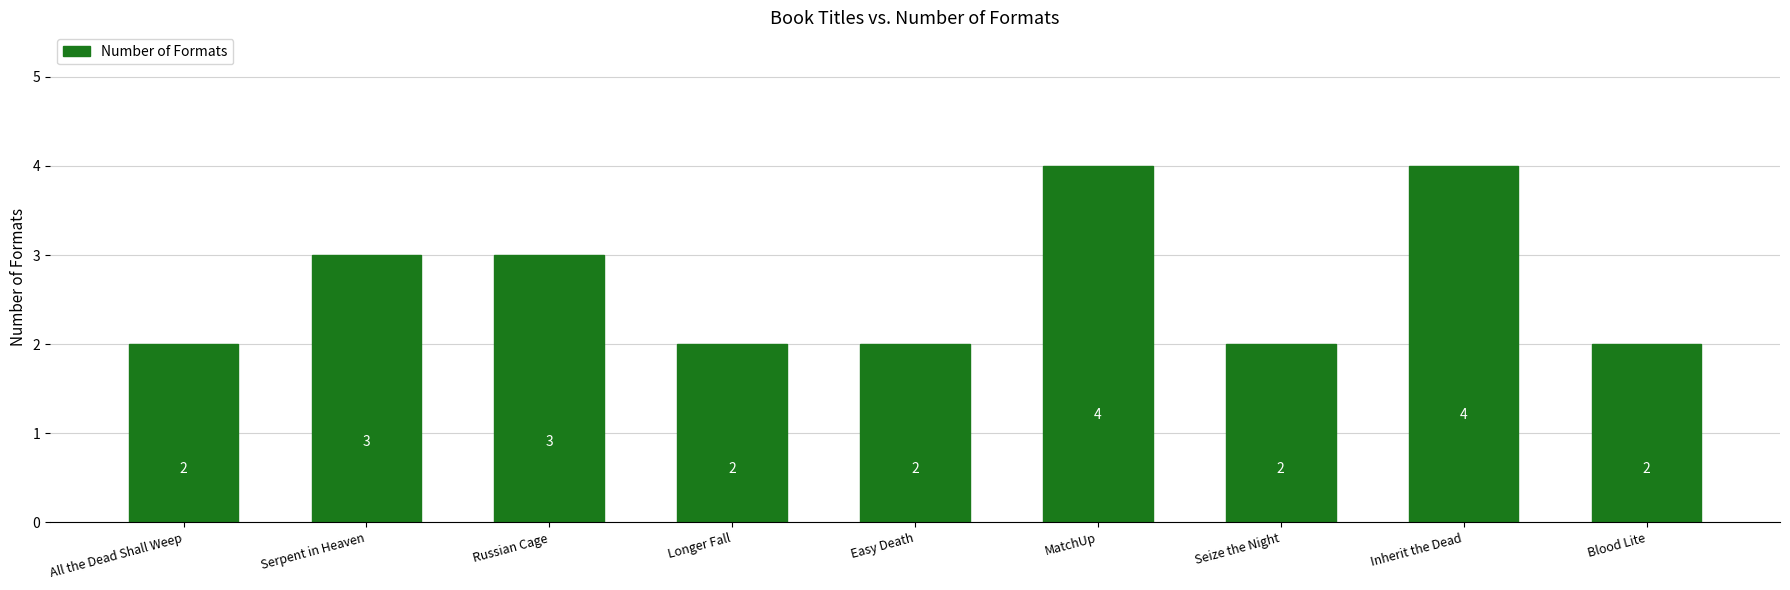

What is the change in value from Easy Death to MatchUp?

+2